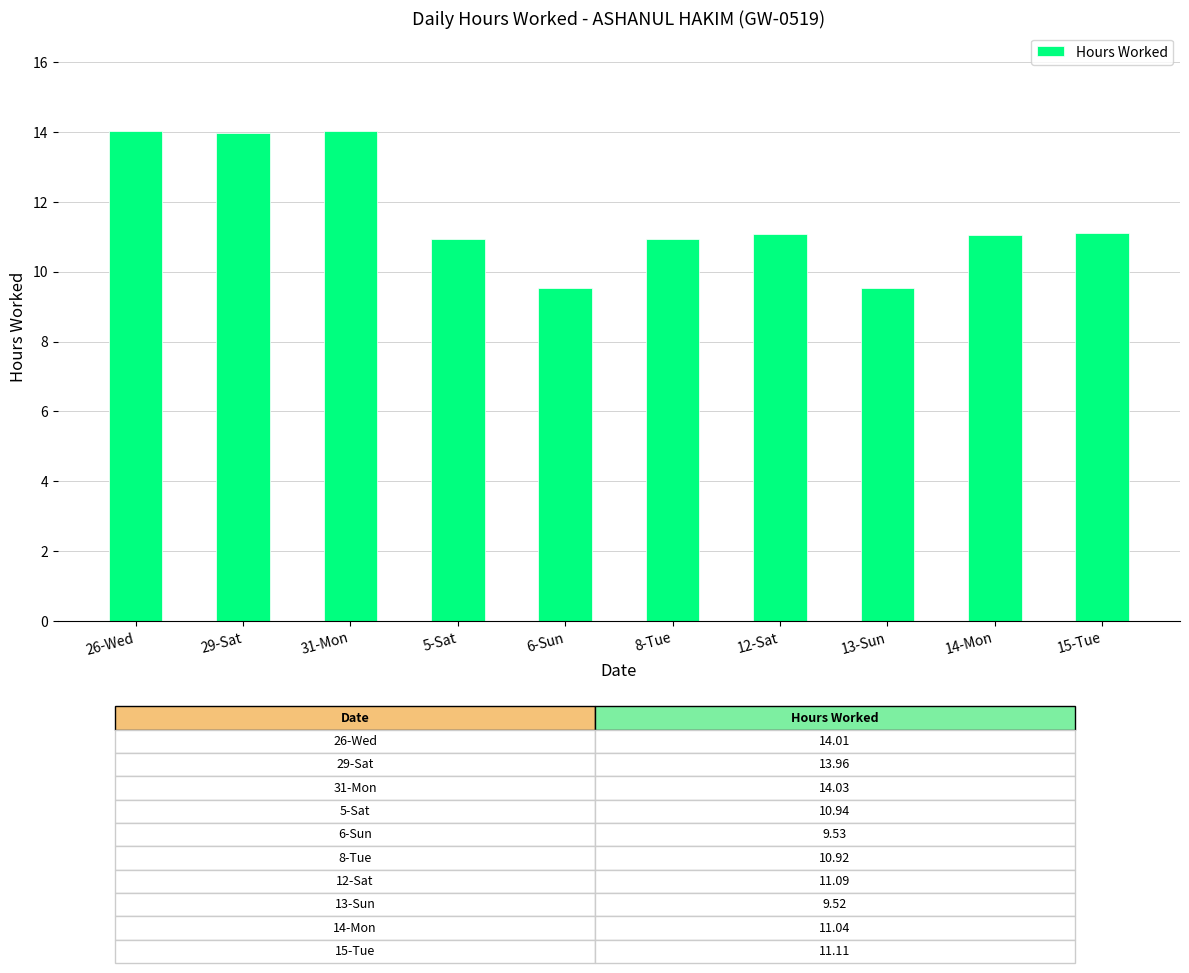

What is the ratio of the value at 31-Mon to the value at 13-Sun?

1.5